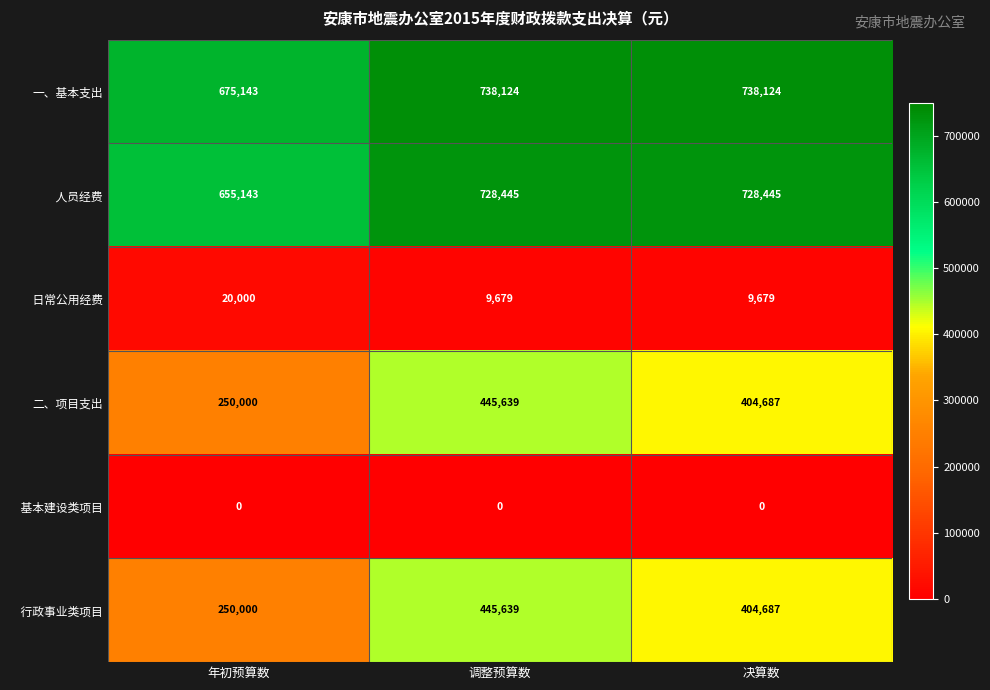

What is the maximum value shown in the chart?

738124